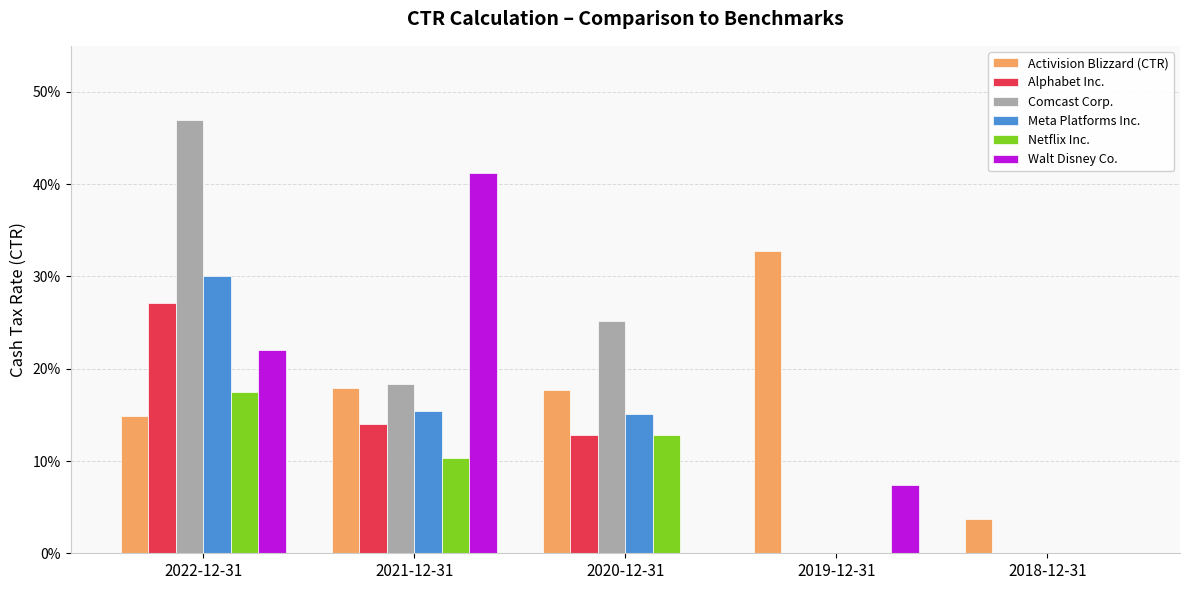

Is it true that Activision Blizzard (CTR) equals 0.2 at 2020-12-31?

True